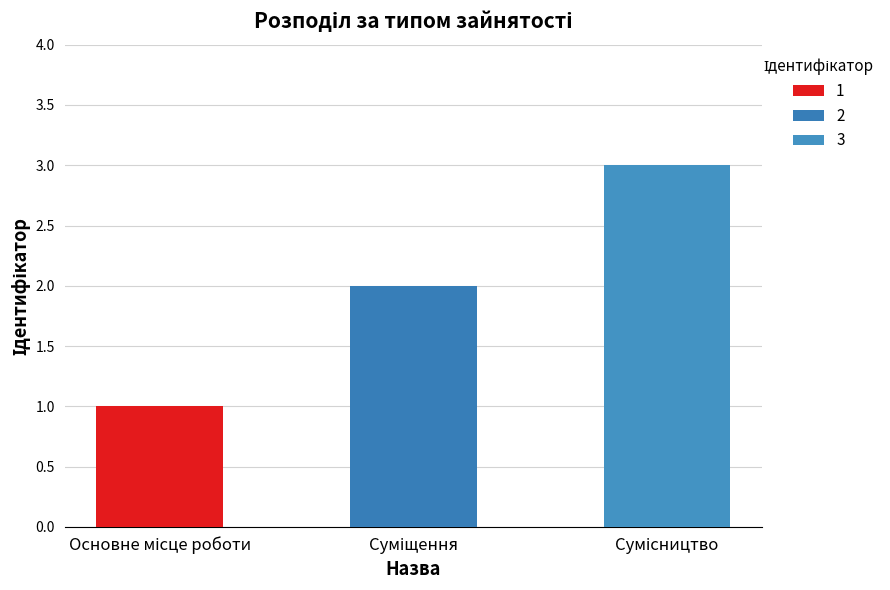

What is the greatest value displayed?

3